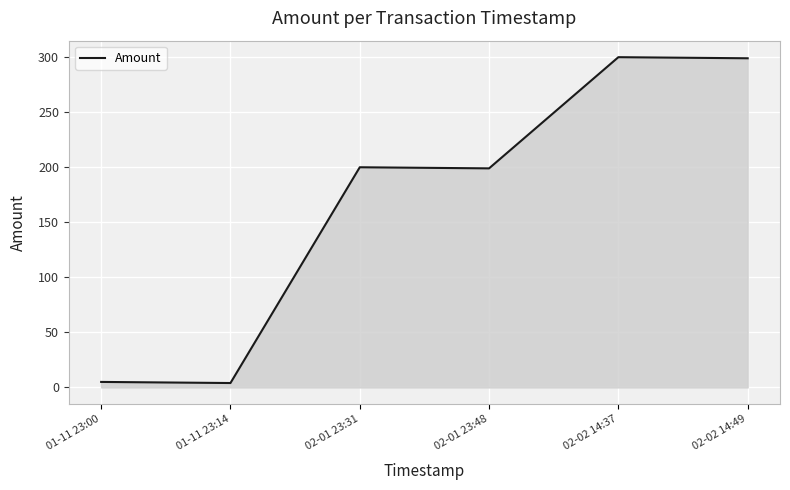

What is the maximum value shown in the chart?

300